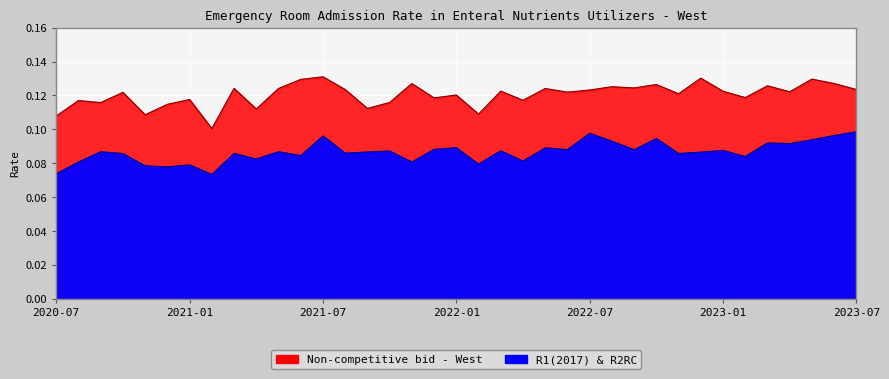

In R1(2017) & R2RC, how many points are lower than both neighbors (excluding endpoints)?

13